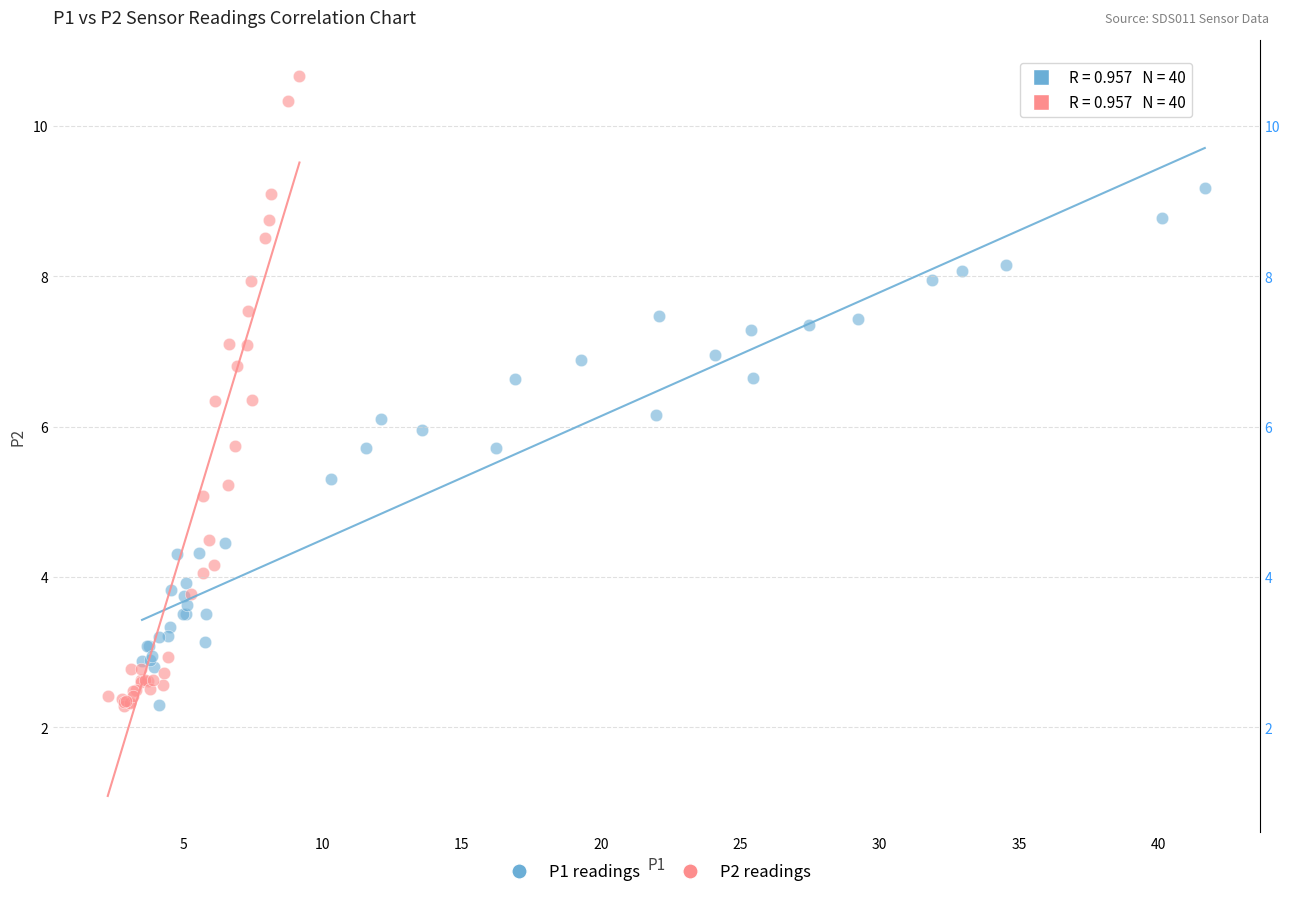

Which series has the widest spread of Y values?

P2 readings